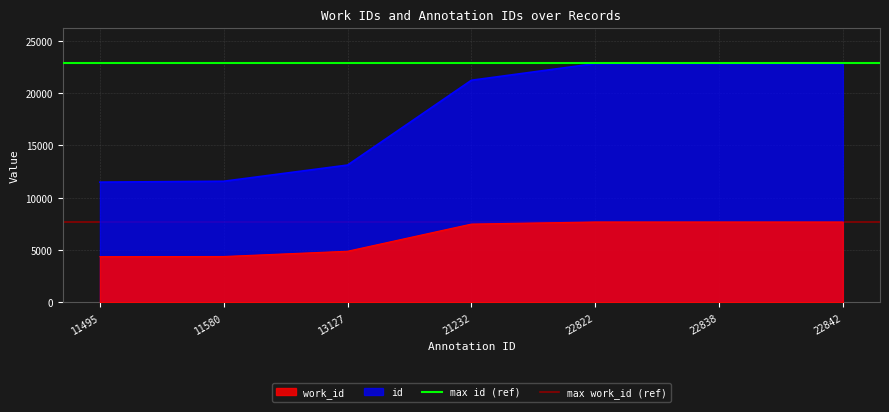

Which category has the lowest value in the max id (ref) series?

11495